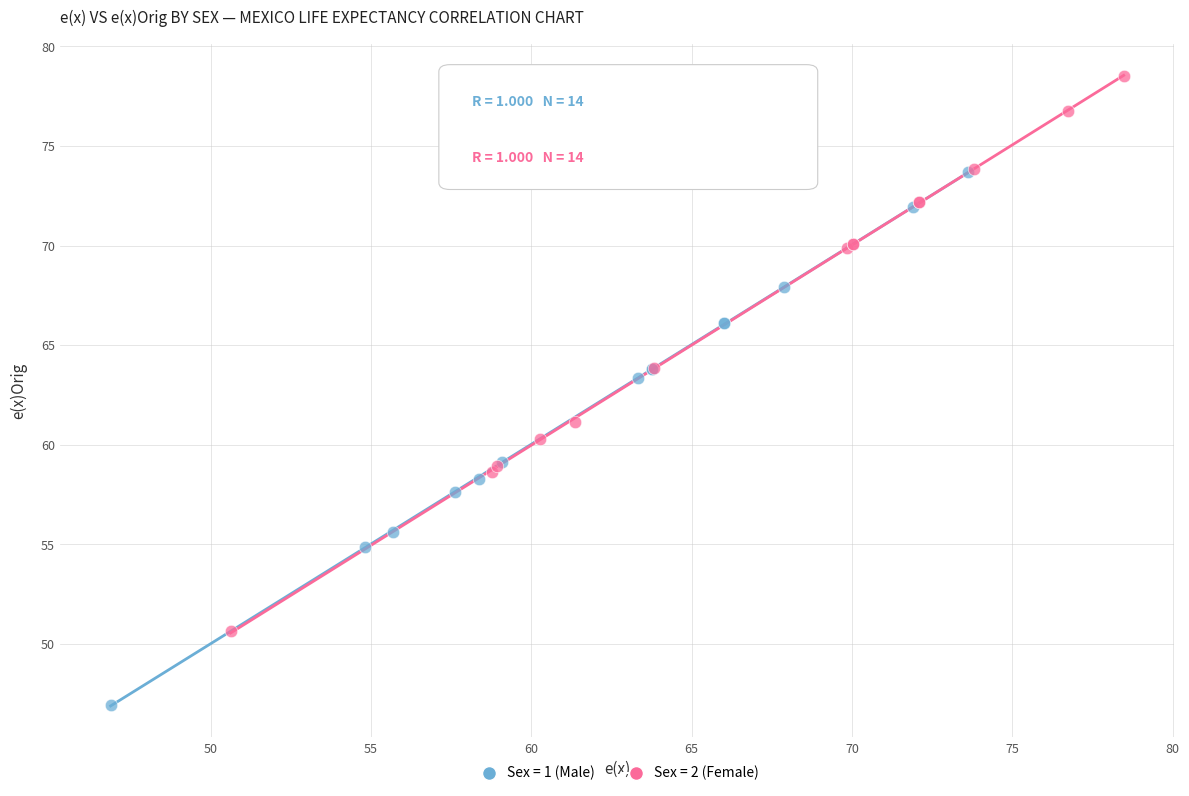

What are all the series names shown in the legend?

Sex = 1 (Male), Sex = 2 (Female)